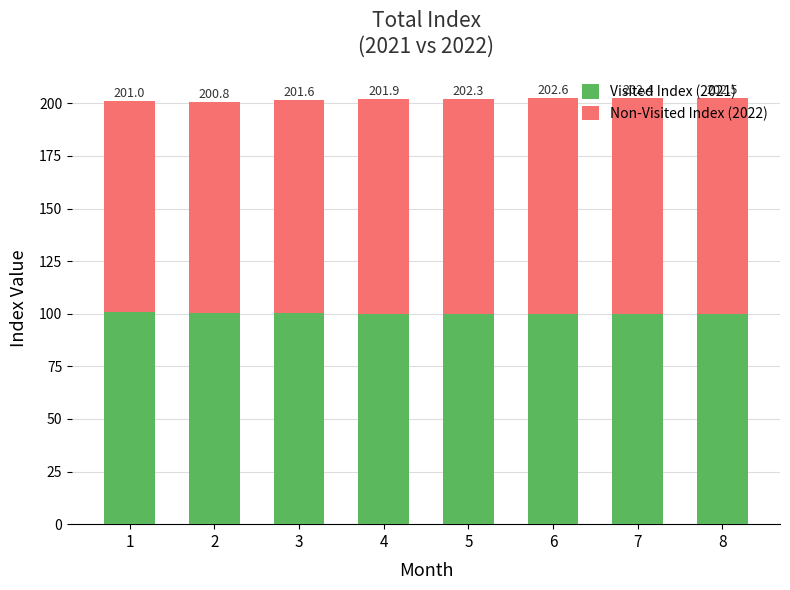

Which series has the largest total across all categories?

Non-Visited Index (2022)